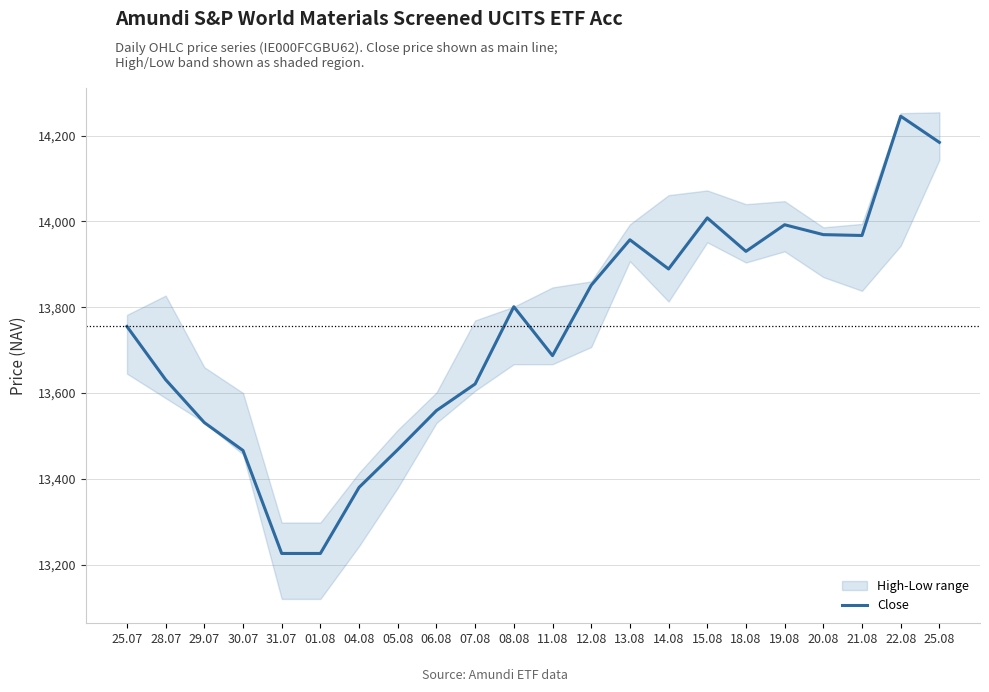

What is the sum of all values?

302343